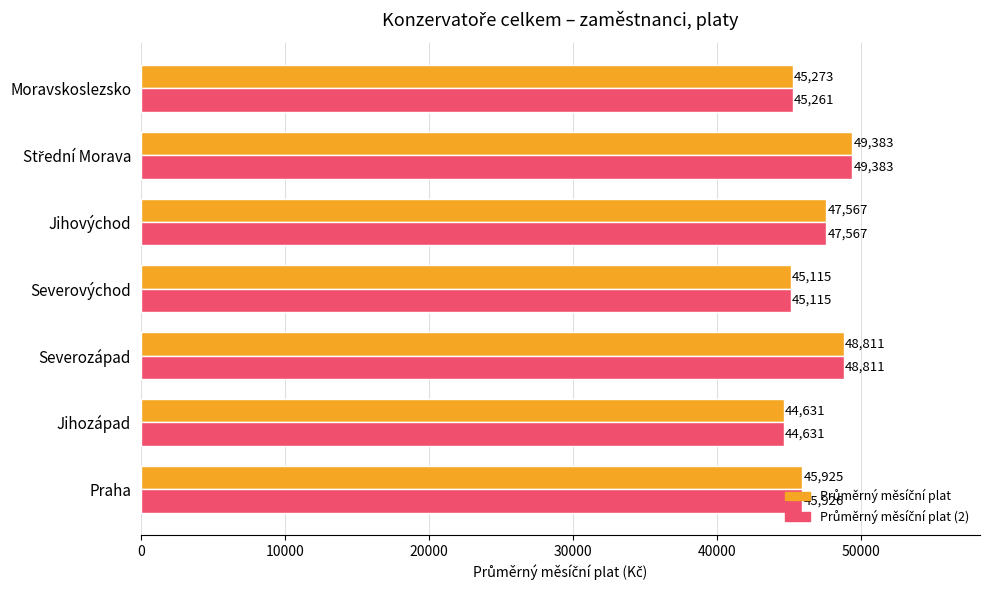

What is the maximum value shown in the chart?

49383.0